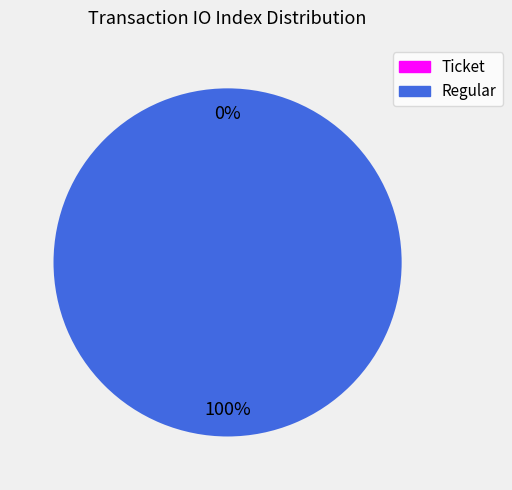

What percentage do Ticket (io_index=0) and Regular (io_index=63) together represent?

100.0%